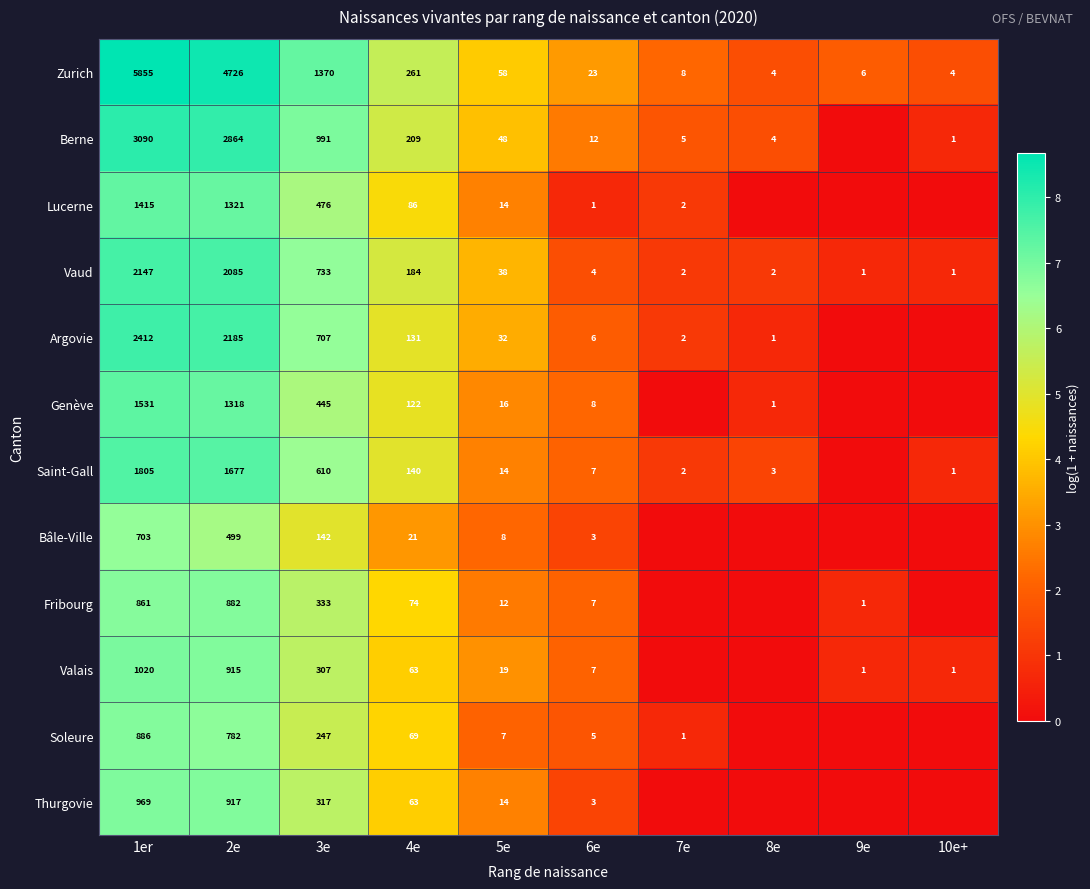

At which label does Vaud reach its peak?

1er